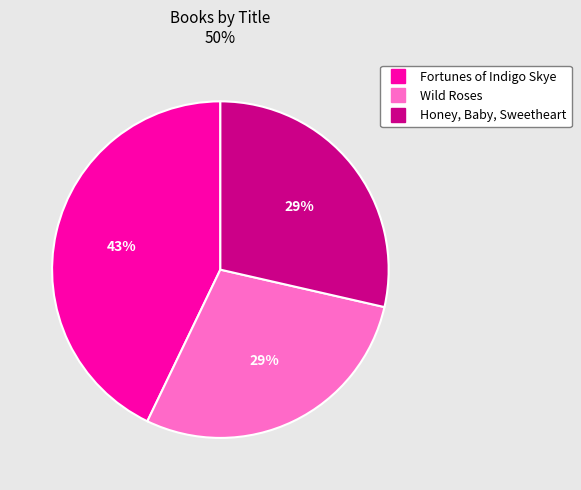

Does Wild Roses represent more than half of the total?

No